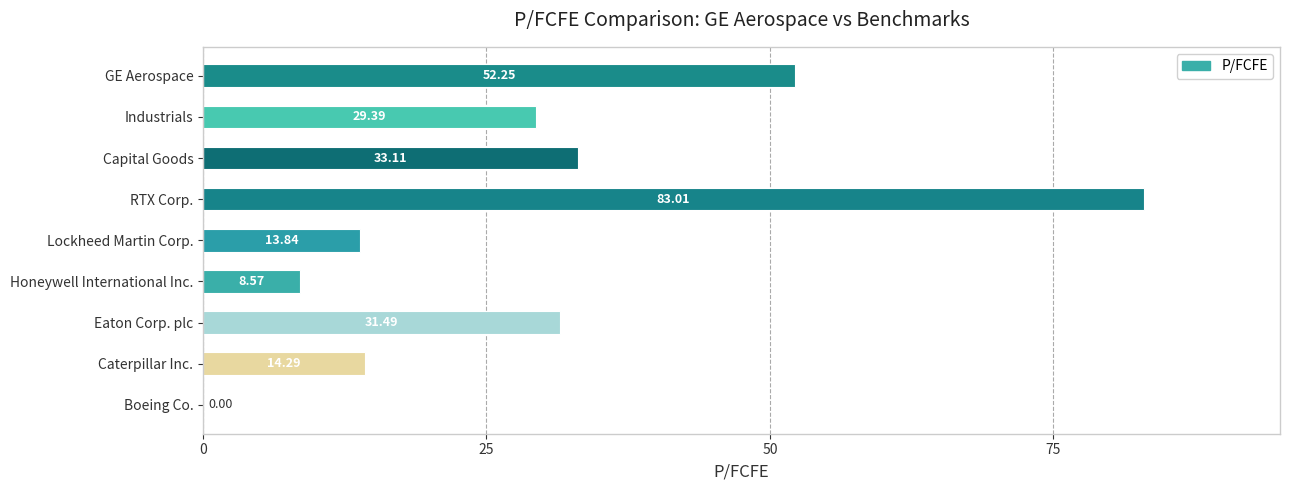

What is the sum of the values at Caterpillar Inc. and Industrials?

43.7